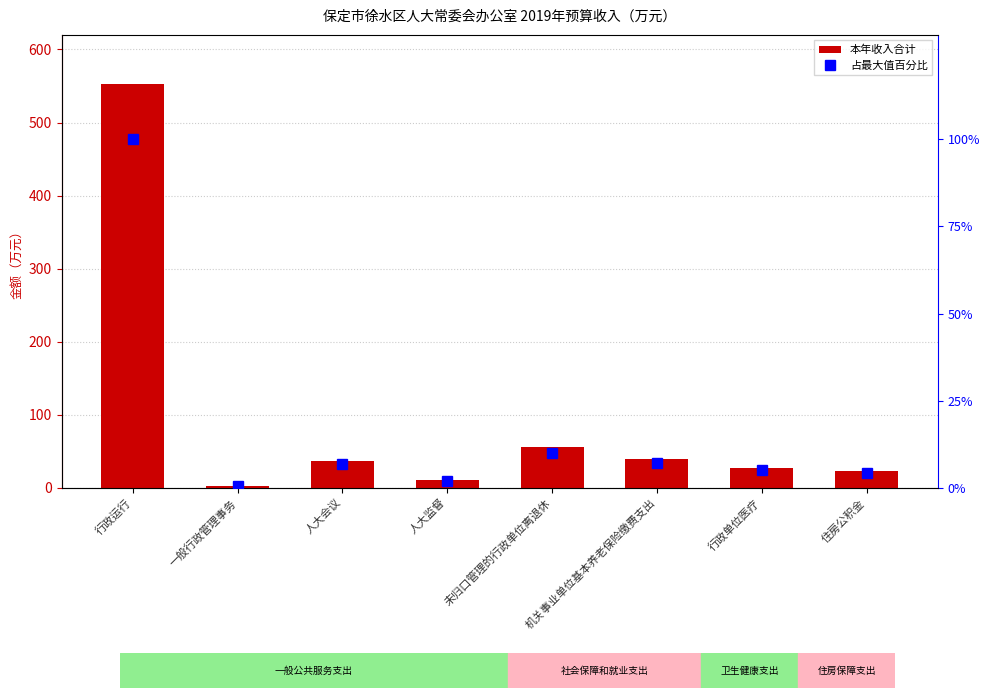

What is the sum of the 占最大值百分比 values at 未归口管理的行政单位离退休 and 行政单位医疗?

15.1